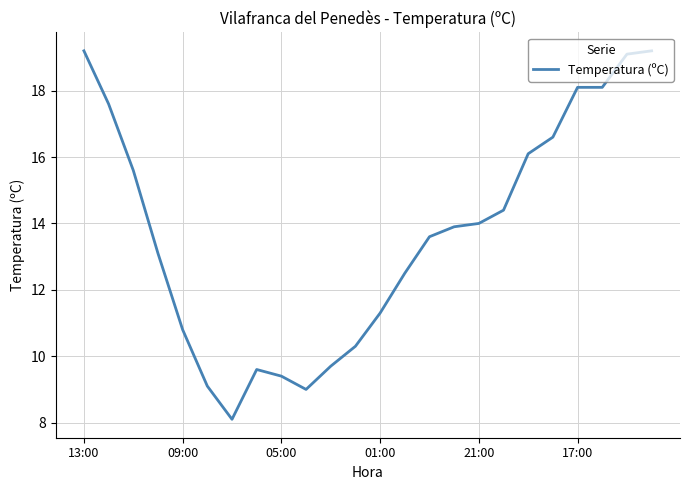

What is the difference between the maximum and minimum values?

11.1